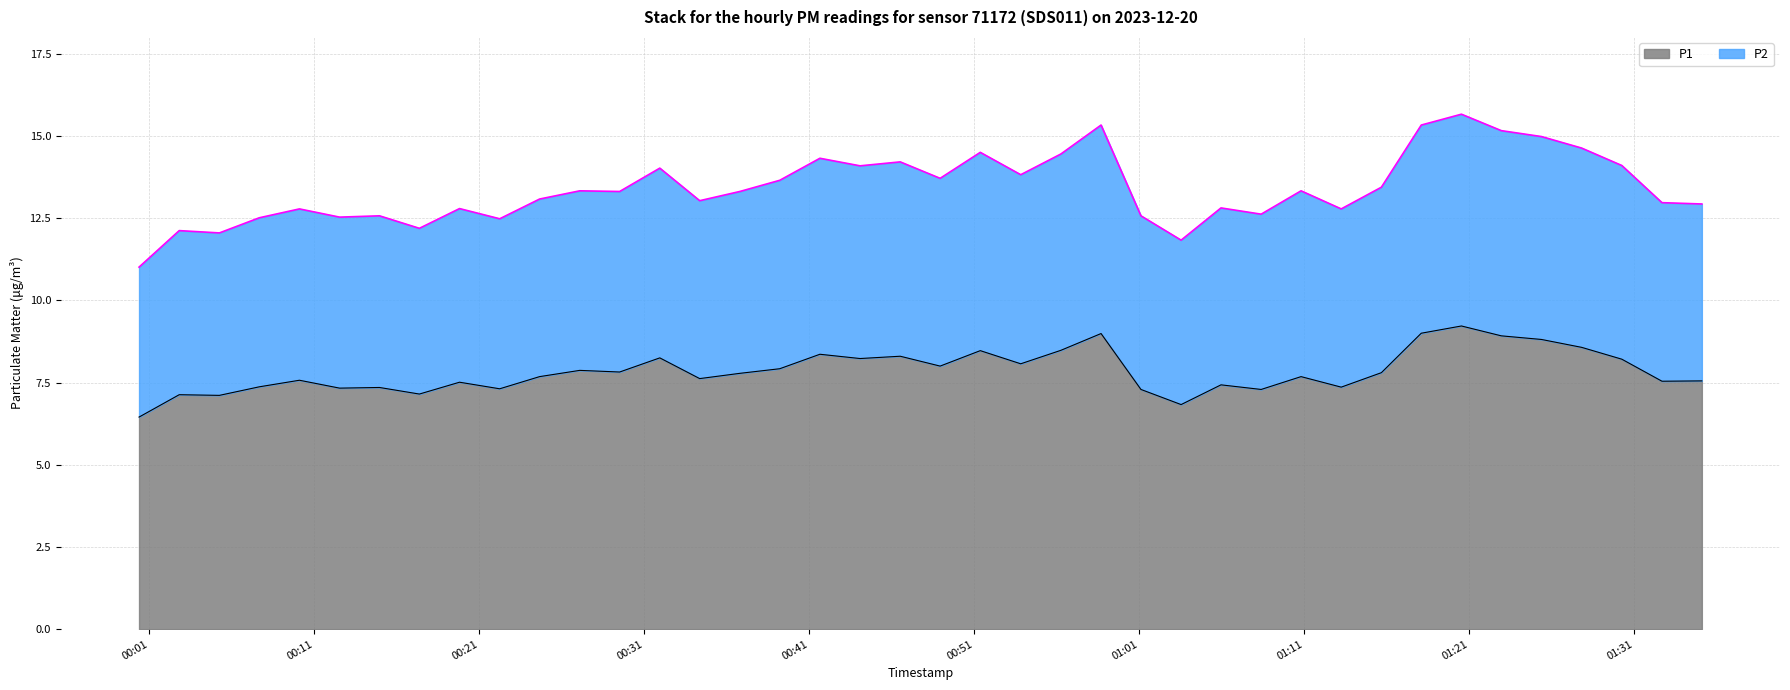

At which category is the sum across all series the highest?

2023-12-20T01:20:31